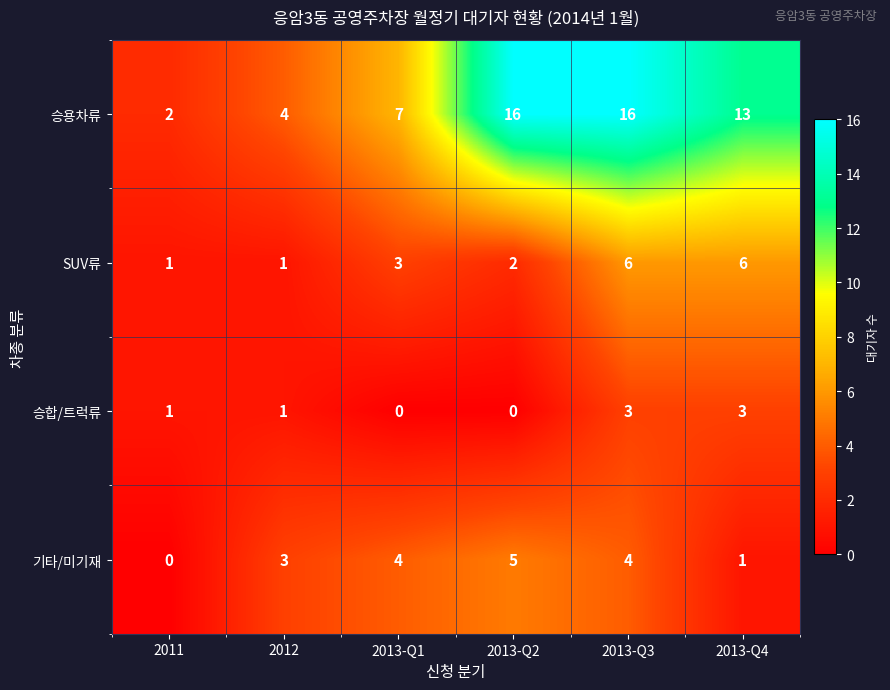

Reading left to right, extract all data points from this chart.

승용차류: 2011=2	2012=4	2013-Q1=7	2013-Q2=16	2013-Q3=16	2013-Q4=13
SUV류: 2011=1	2012=1	2013-Q1=3	2013-Q2=2	2013-Q3=6	2013-Q4=6
승합/트럭류: 2011=1	2012=1	2013-Q1=0	2013-Q2=0	2013-Q3=3	2013-Q4=3
기타/미기재: 2011=0	2012=3	2013-Q1=4	2013-Q2=5	2013-Q3=4	2013-Q4=1